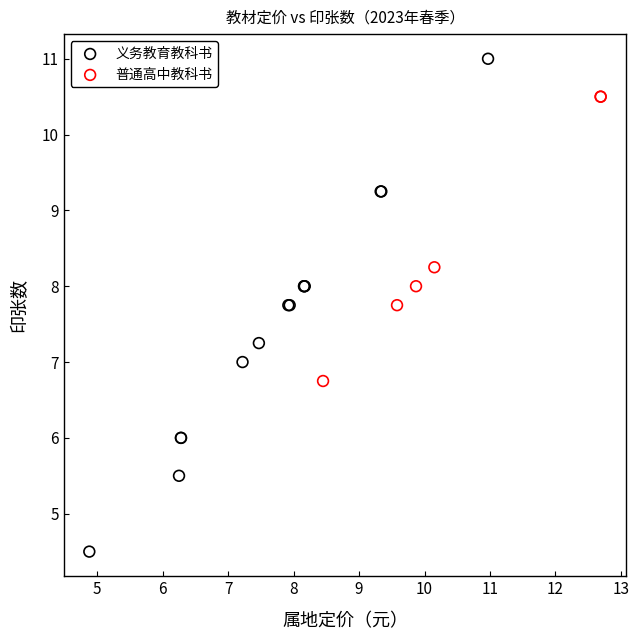

Which series contains the lowest Y value?

义务教育教科书